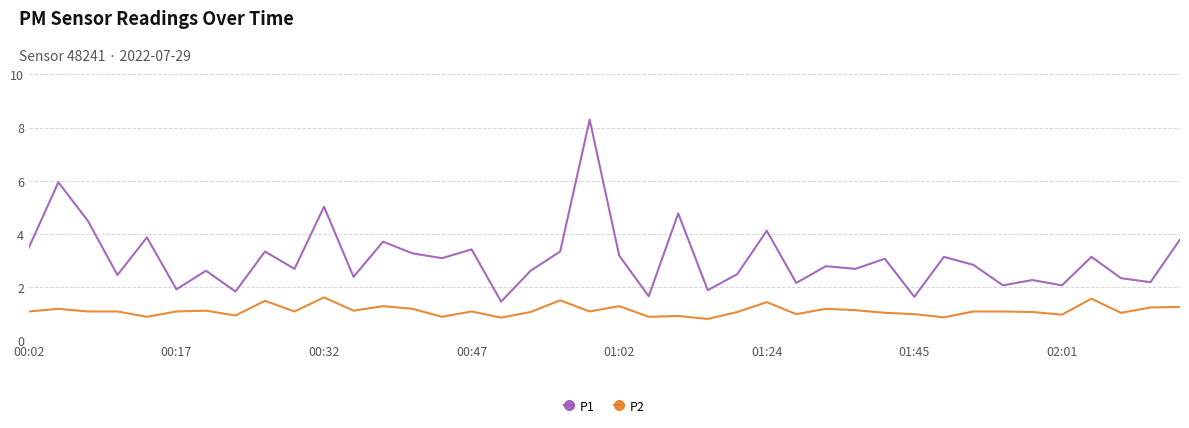

Which series has the largest total across all categories?

P1